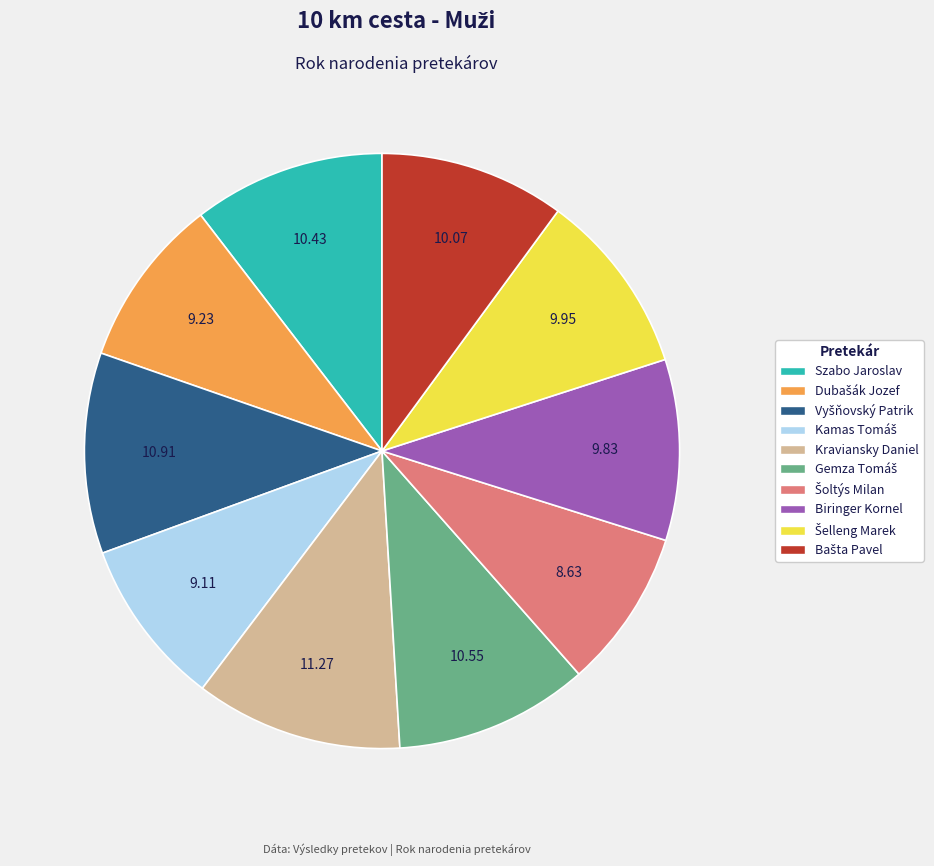

How many segments does this pie chart have?

10